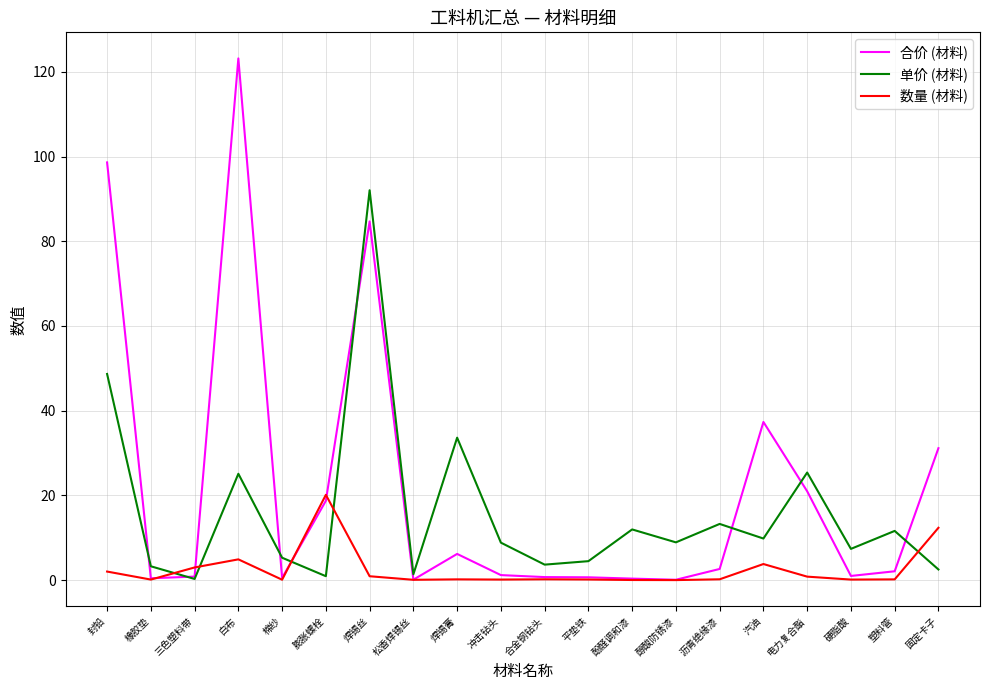

Which category has the highest value across all series?

白布